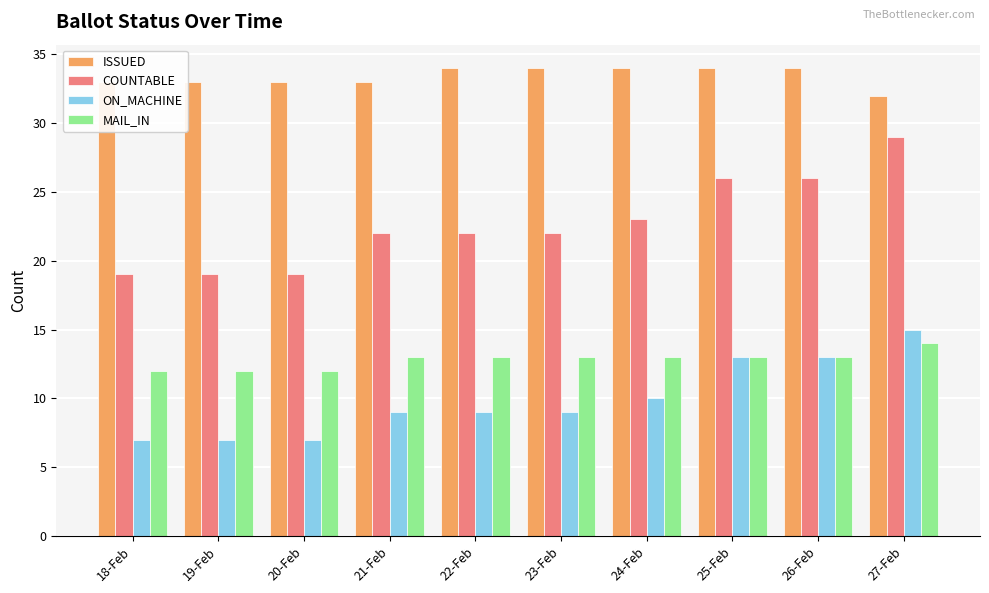

What is the difference between the ON_MACHINE values at 20-Feb and 26-Feb?

6